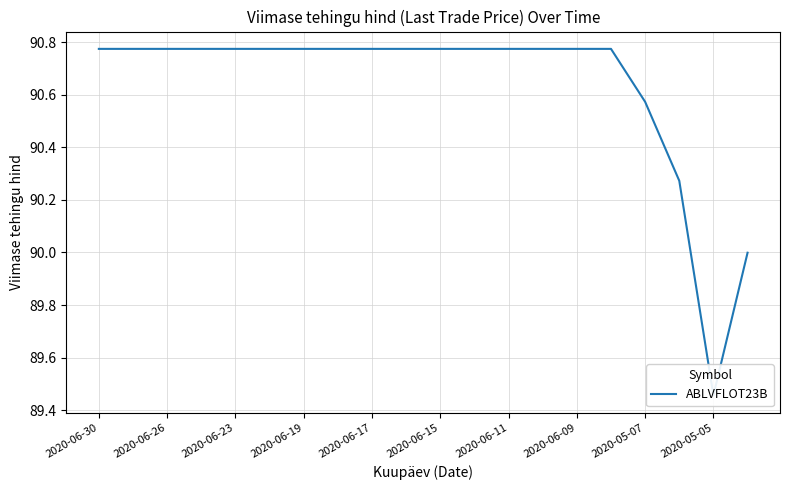

How many distinct data groups are displayed?

1